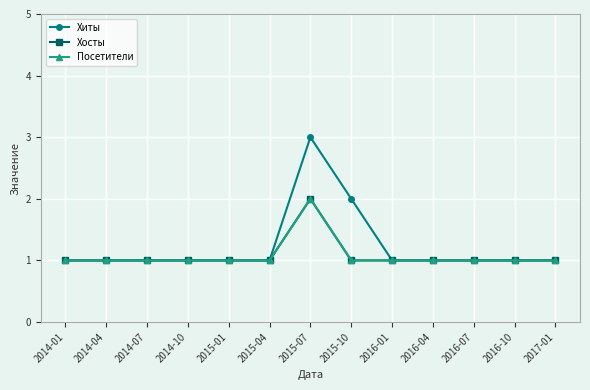

What is the maximum value shown in the chart?

3